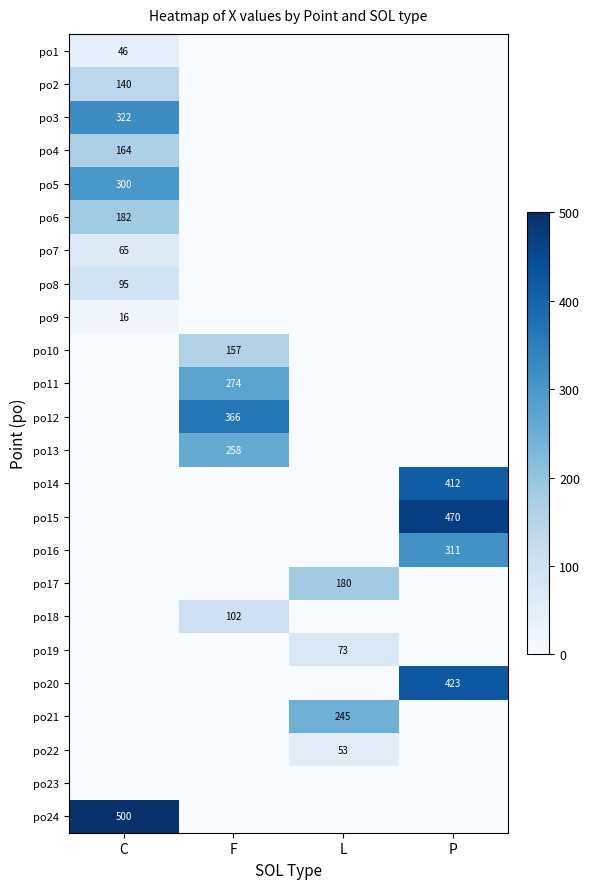

The value of po2 at C is 140. True or false?

True